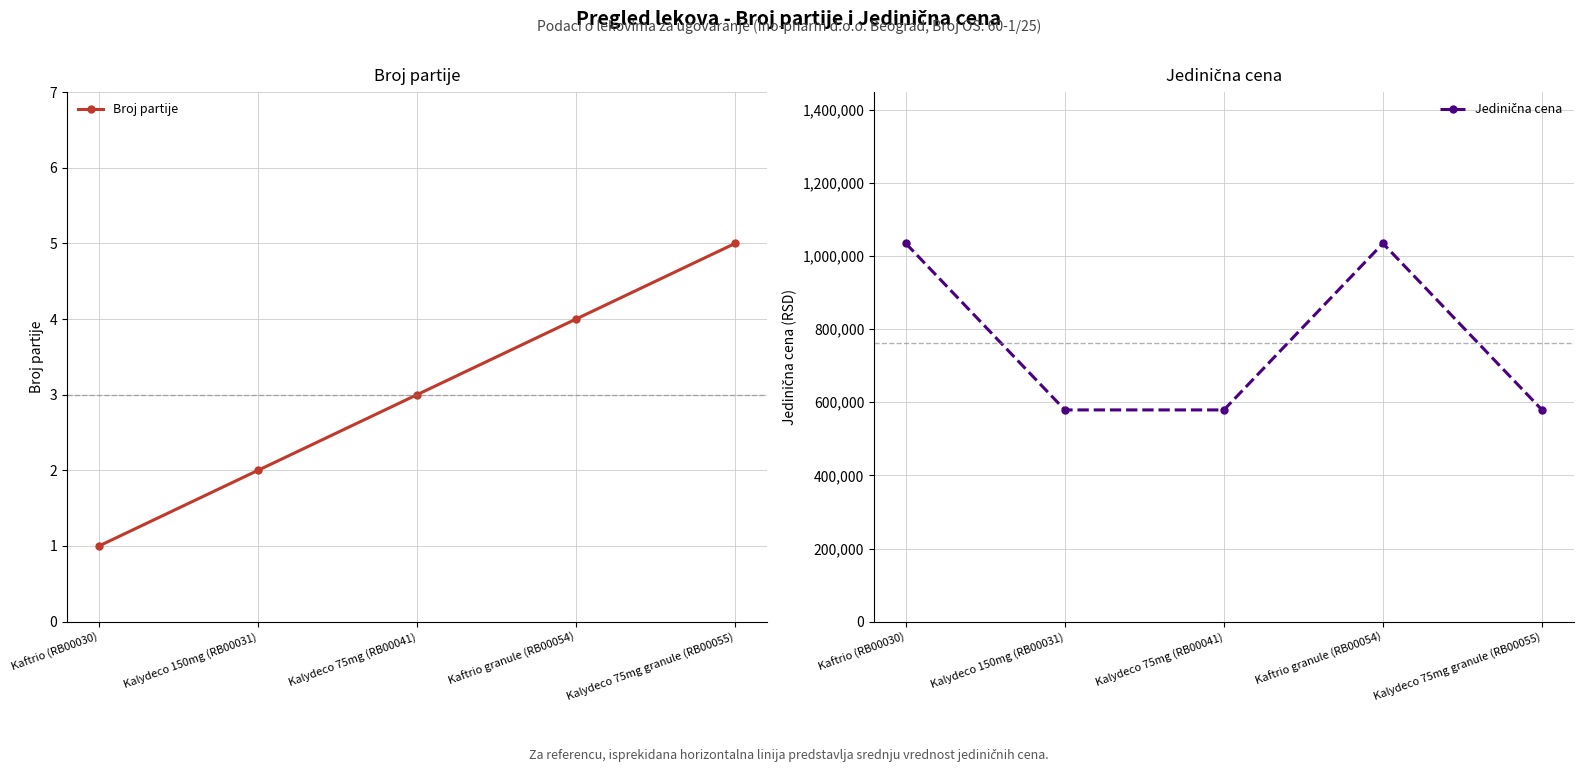

The Jedinična cena series shows 1420803.5 at Kaftrio granule (RB00054). True or false?

False